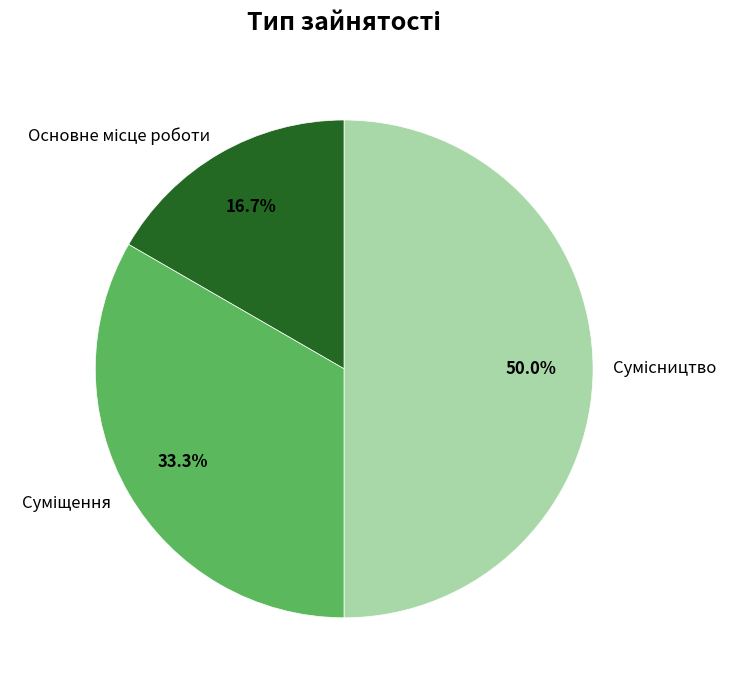

How many segments does this pie chart have?

3